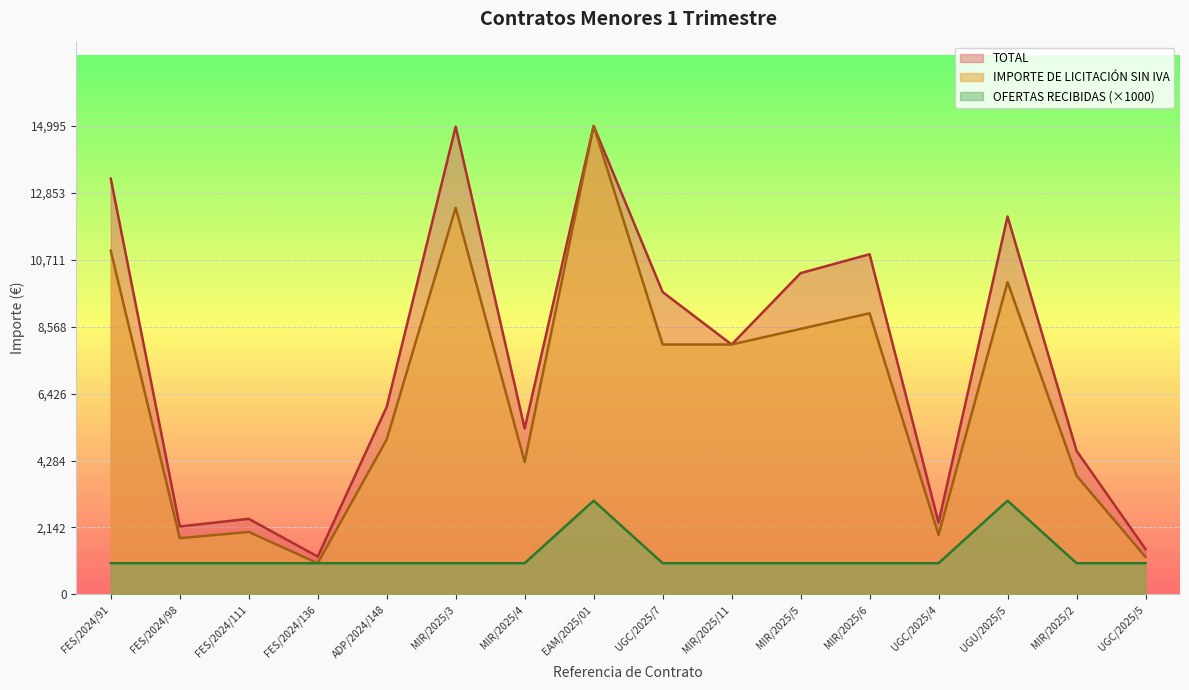

Which label corresponds to the smallest value in the chart?

FES/2024/136